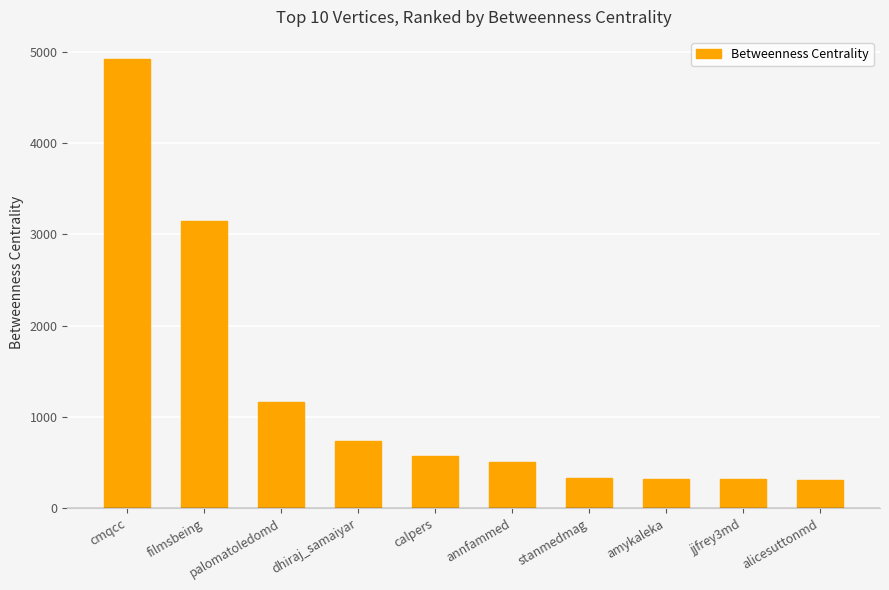

Count the number of categories in the chart.

10